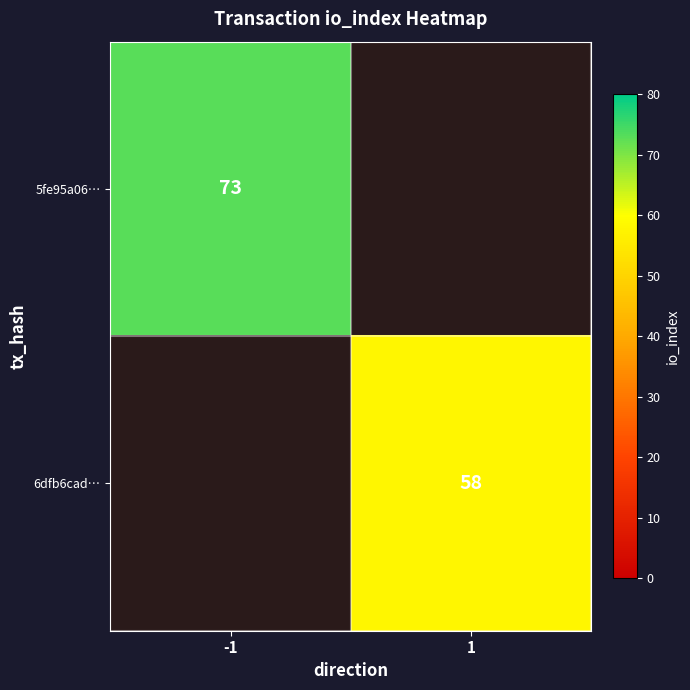

Count the number of categories in the chart.

2